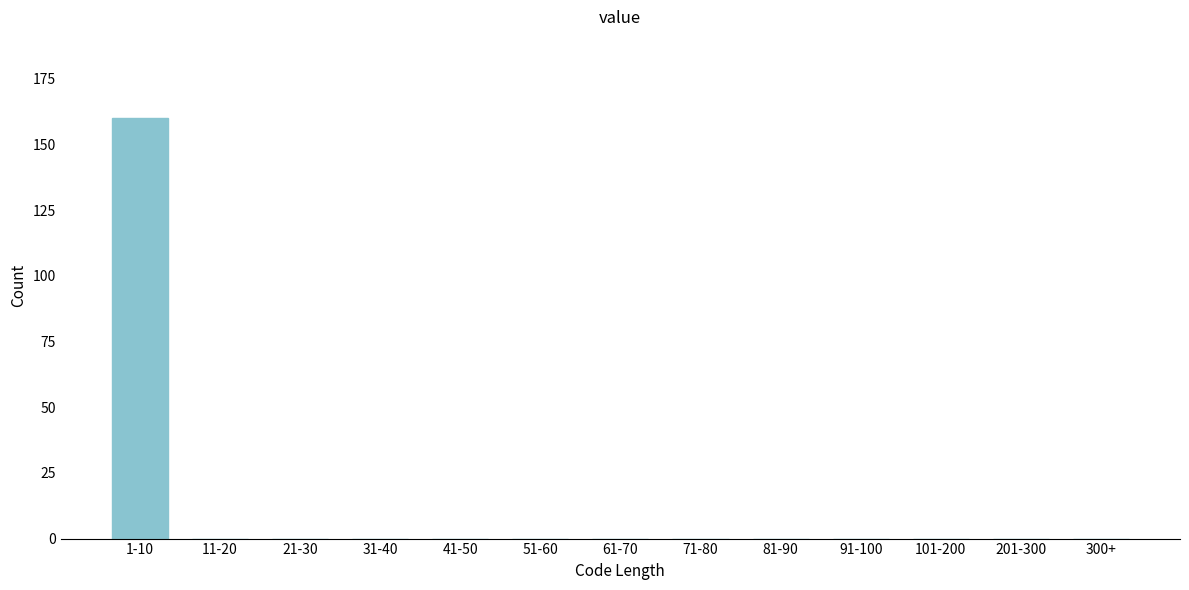

Reading left to right, transcribe all the data shown in this chart.

1-10=160	11-20=0	21-30=0	31-40=0	41-50=0	51-60=0	61-70=0	71-80=0	81-90=0	91-100=0	101-200=0	201-300=0	300+=0